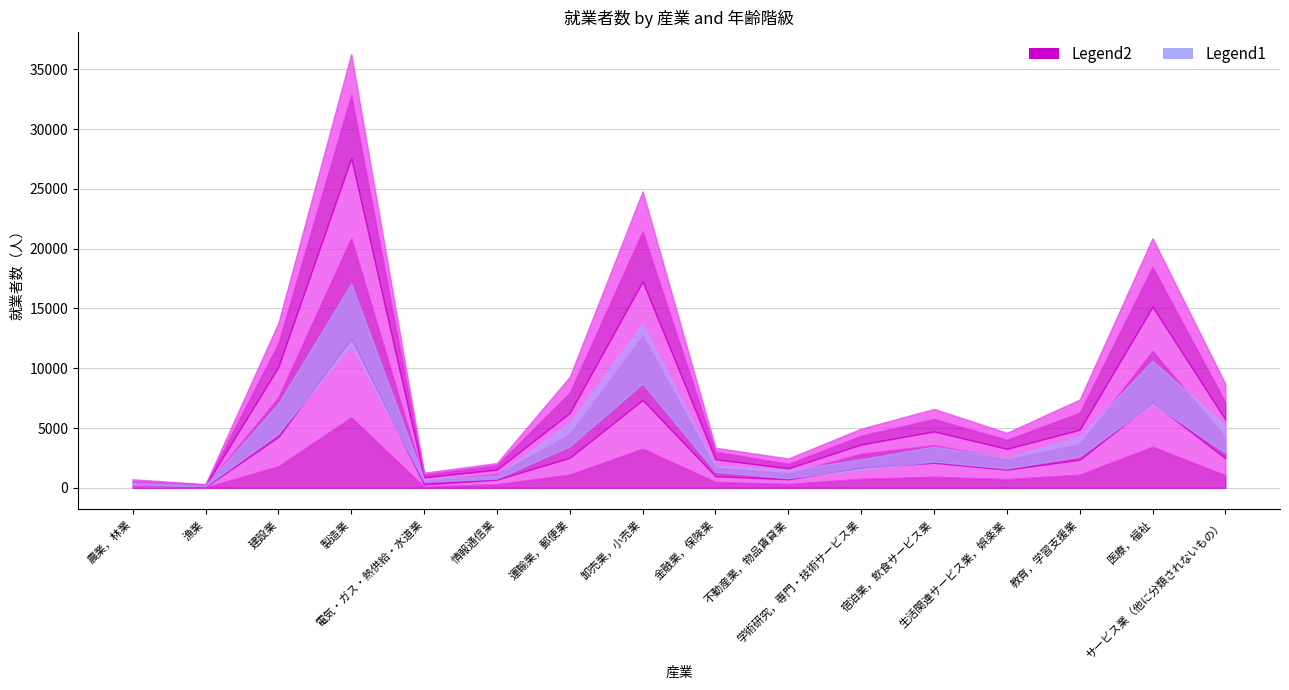

Is it true that 50～54歳 equals 857 at 生活関連サービス業，娯楽業?

True